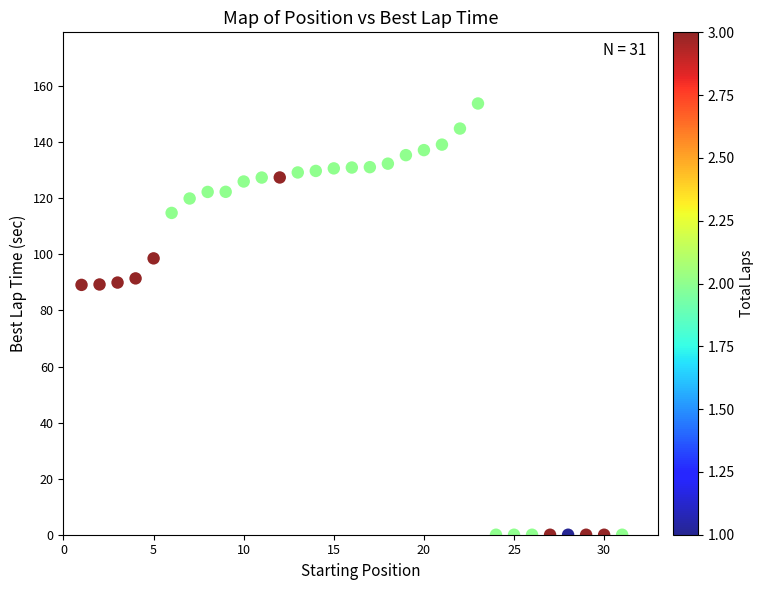

What is the range of Y values (max minus min)?

153.8